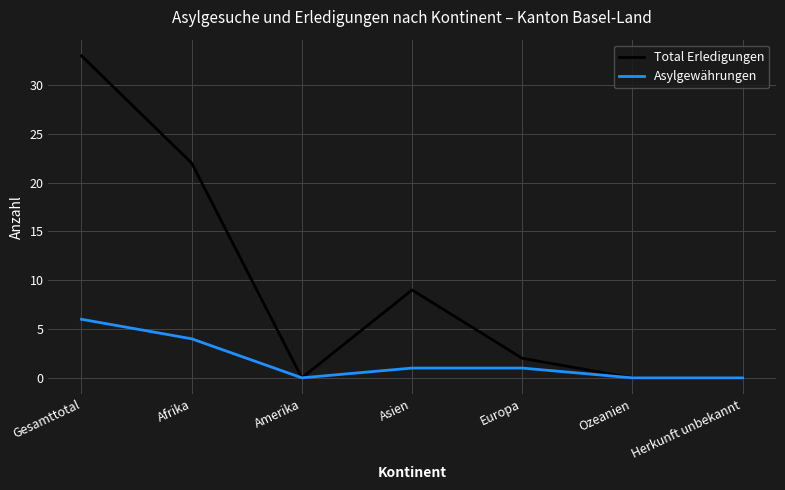

List the series in order of their peak value, lowest first.

Asylgewährungen, Total Erledigungen